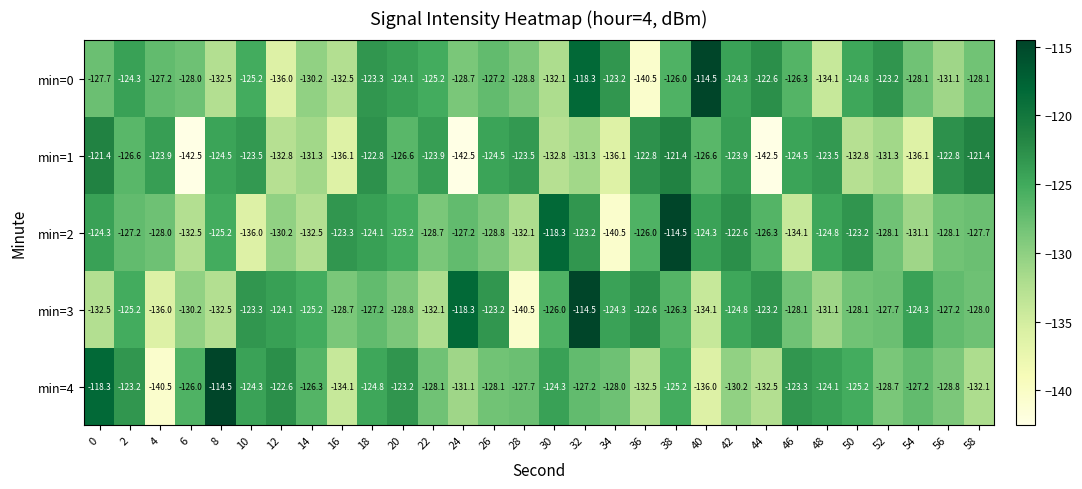

What is the difference between the second highest and second lowest values in the min=2 series?

17.7